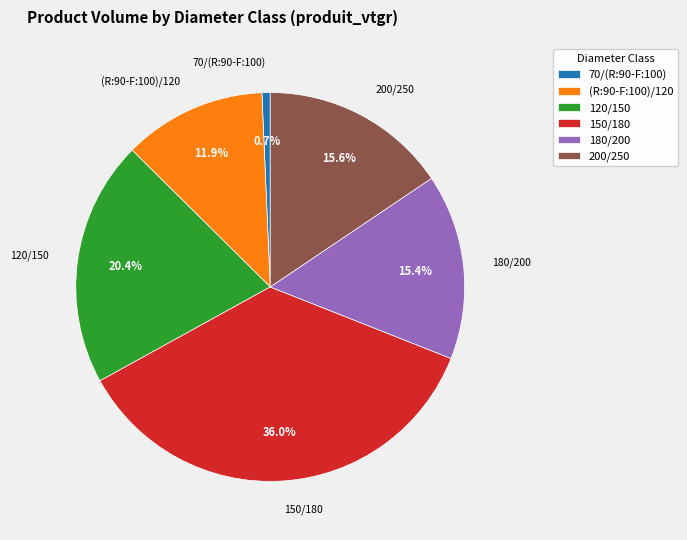

Which category has the smallest portion of the pie?

70/(R:90-F:100)